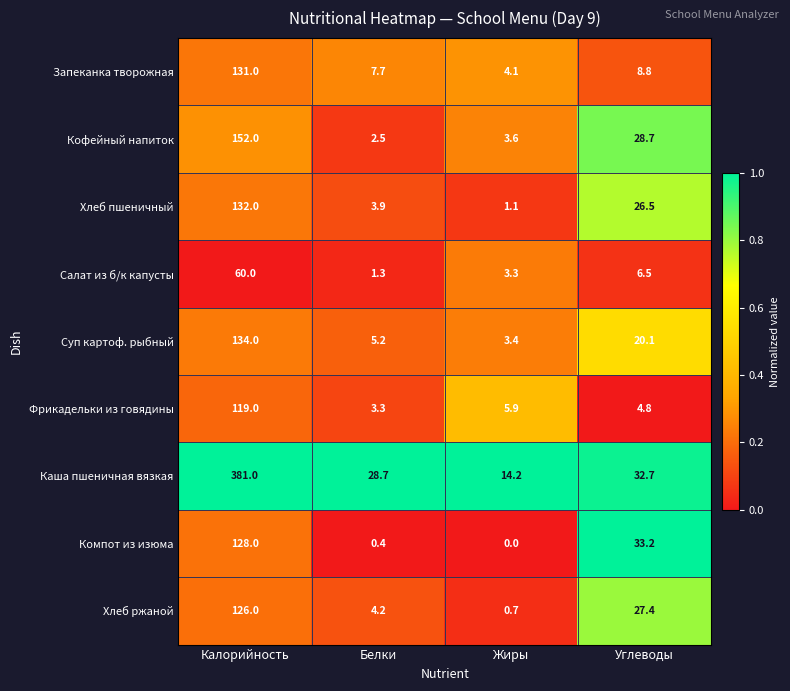

Count the number of categories in the chart.

4